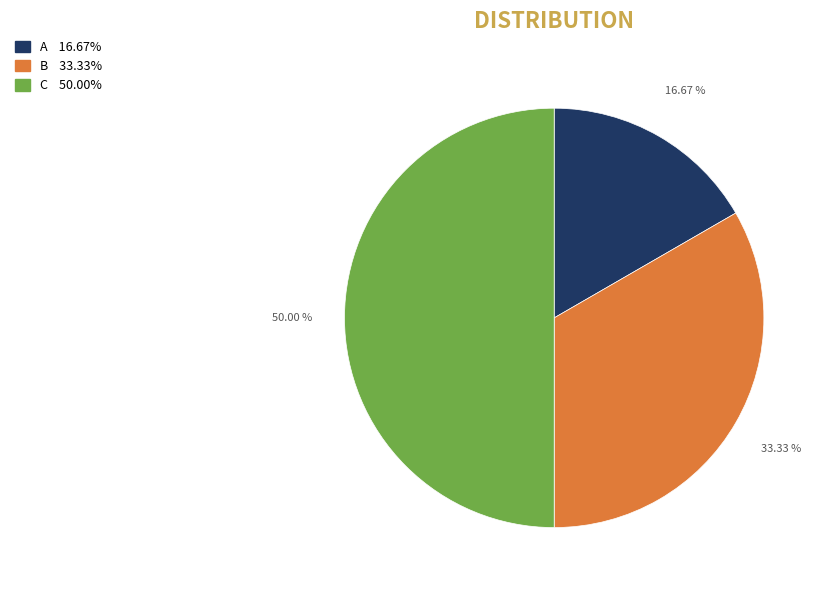

What is the total percentage of C and B?

83.3%